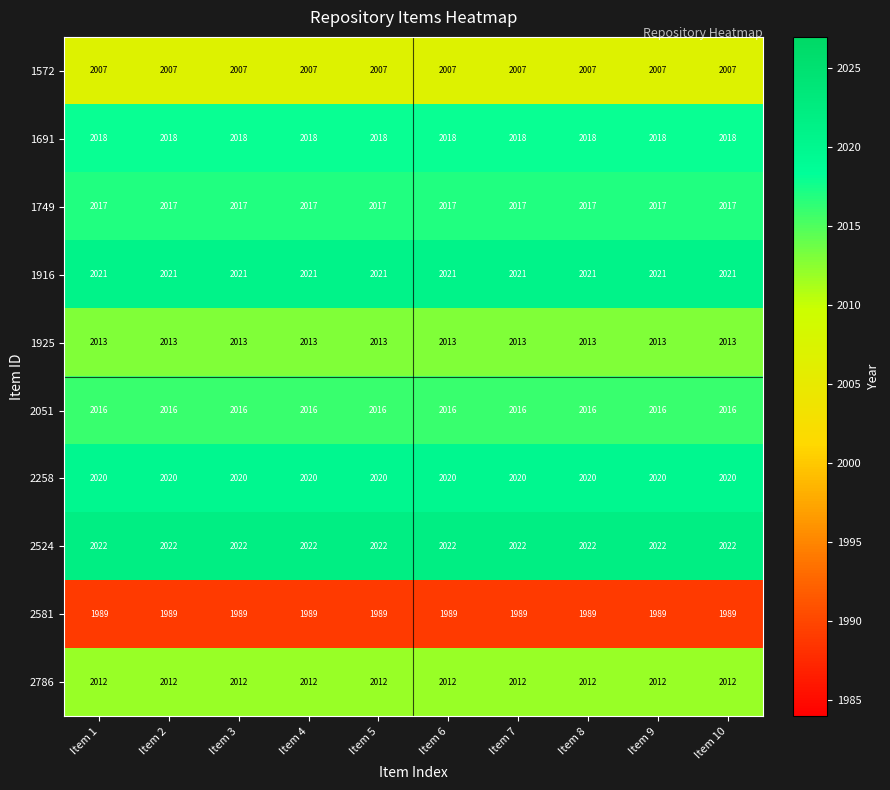

At how many categories does at least one series exceed 1991?

10